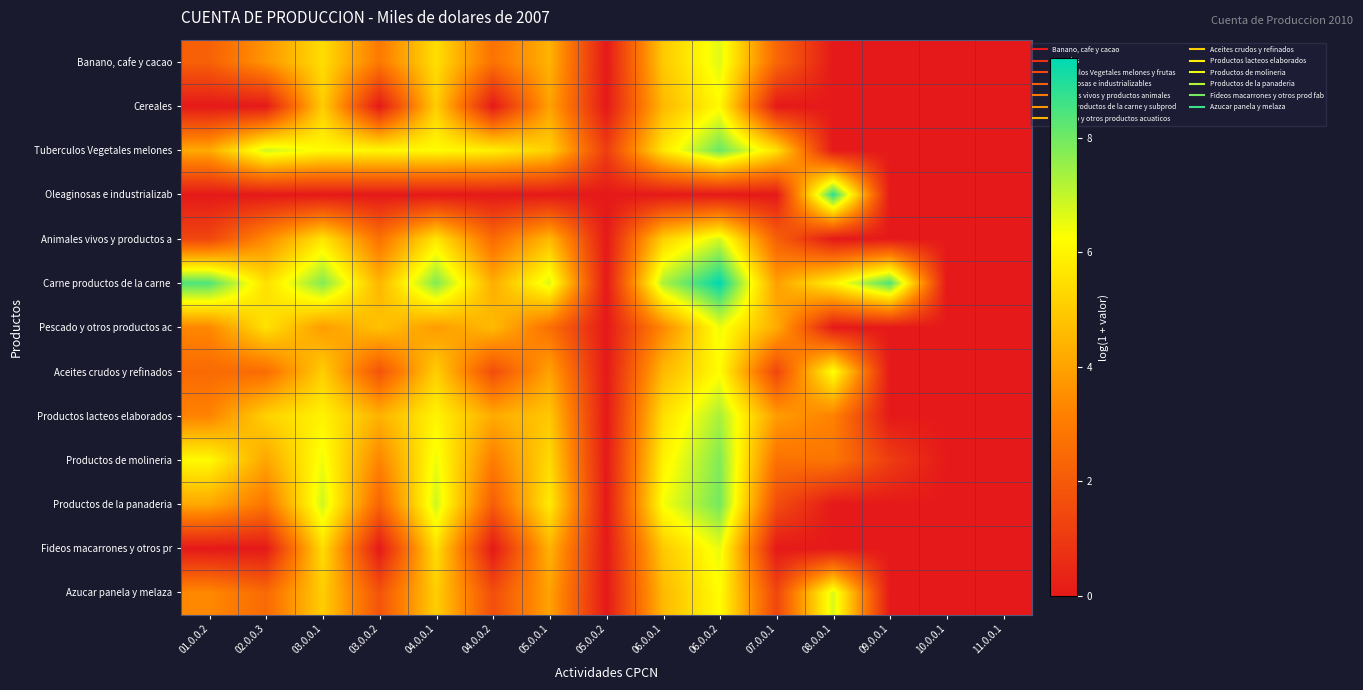

Which series has the largest total across all categories?

Carne productos de la carne